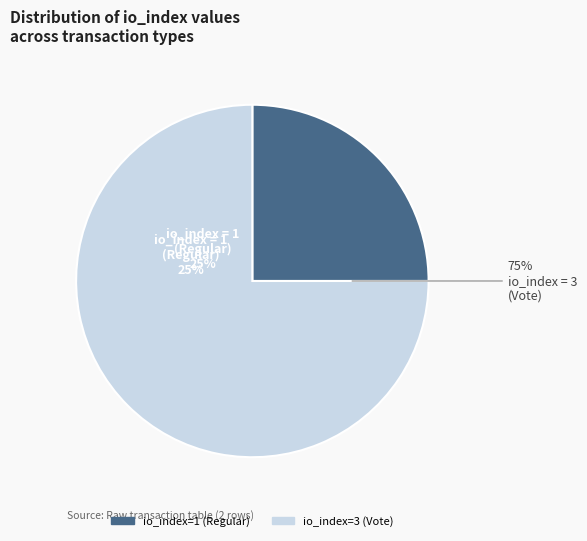

Which has a higher value, io_index=1 (Regular) or io_index=3 (Vote)?

io_index=3 (Vote)